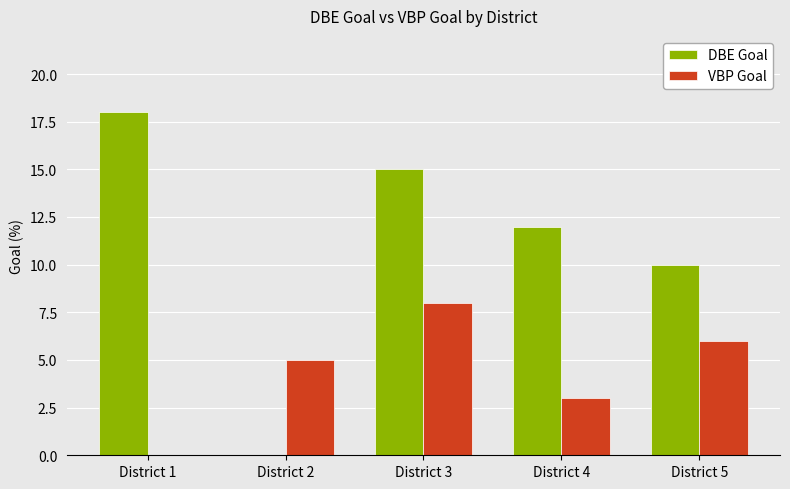

Reading left to right, list all the values displayed in this chart.

DBE Goal: 18	0	15	12	10
VBP Goal: 0	5	8	3	6